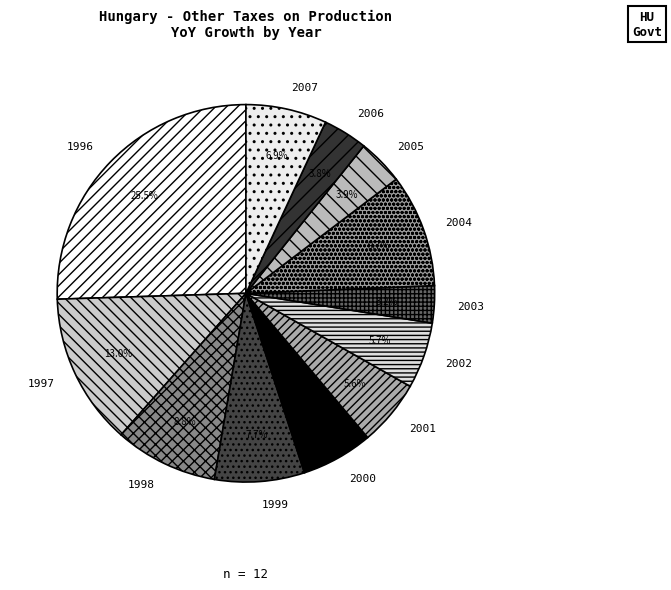

Which category has the smallest portion of the pie?

2003